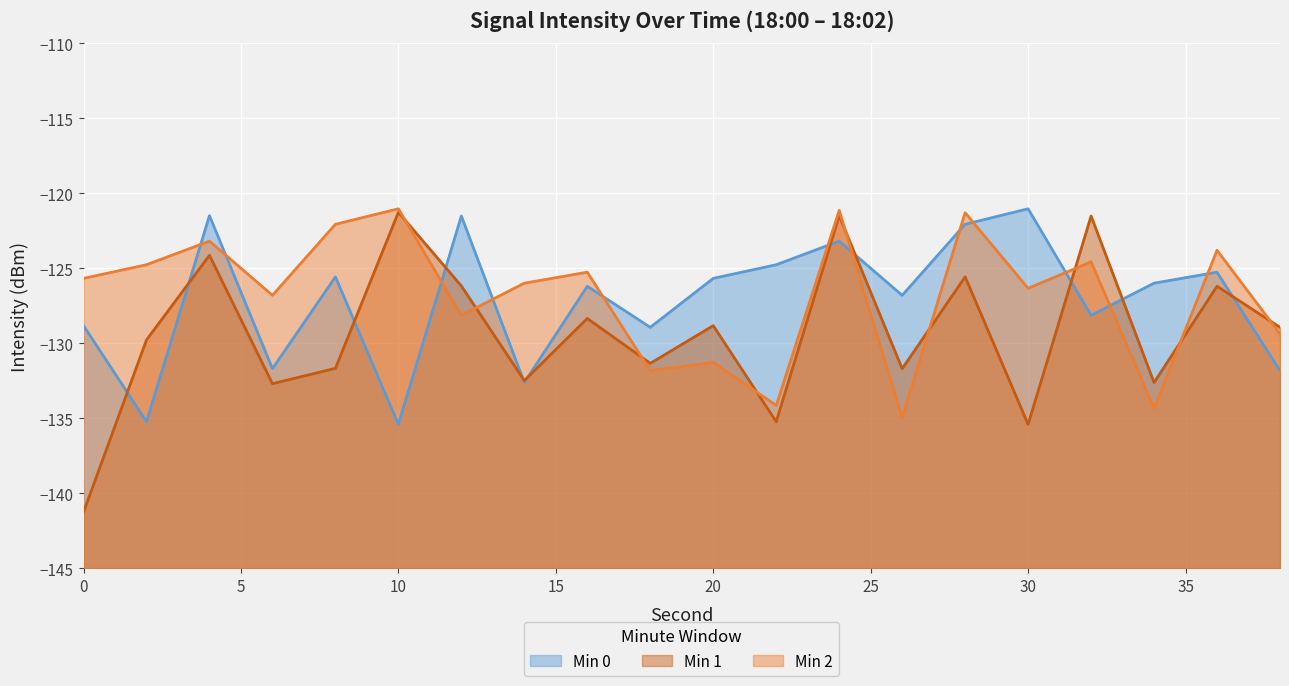

At 30, list the series in order from largest to smallest.

Min 0, Min 2, Min 1